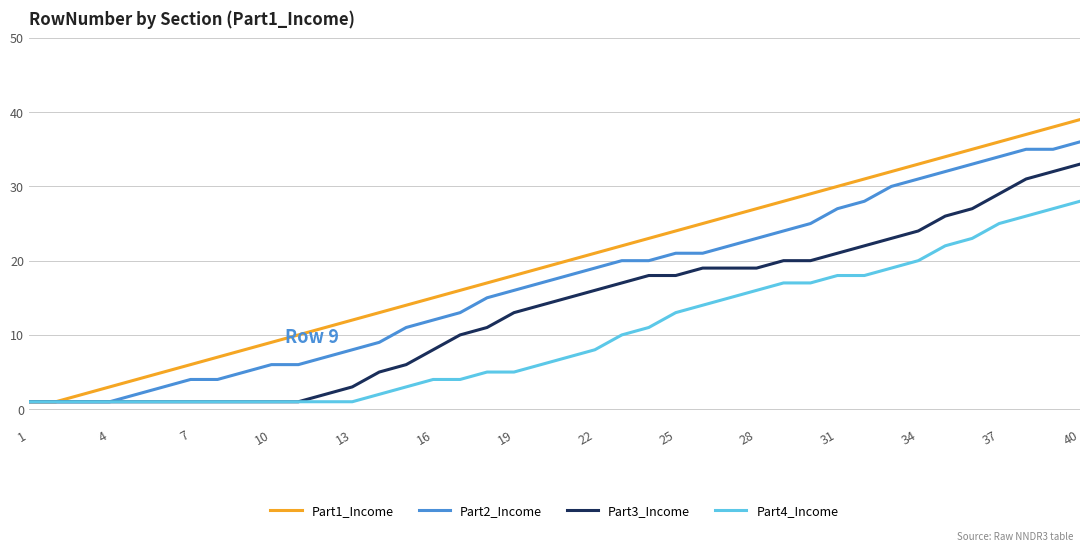

What is the difference between the maximum and second lowest values in the Part4_Income series?

27